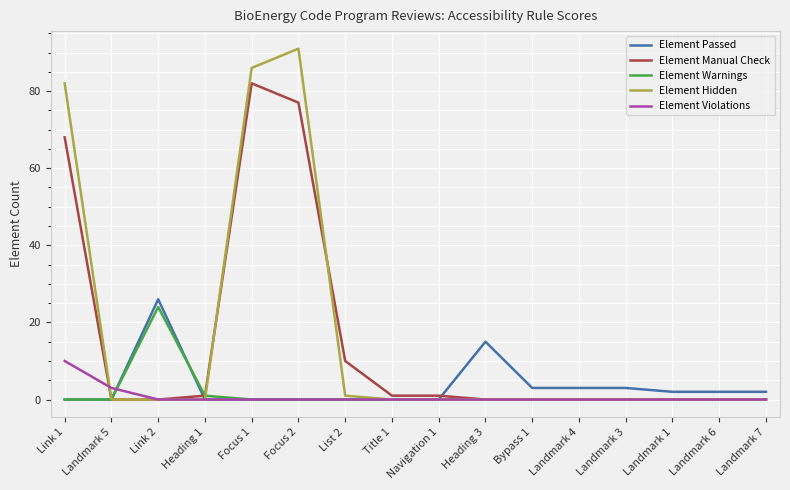

Count the number of data series in this chart.

5